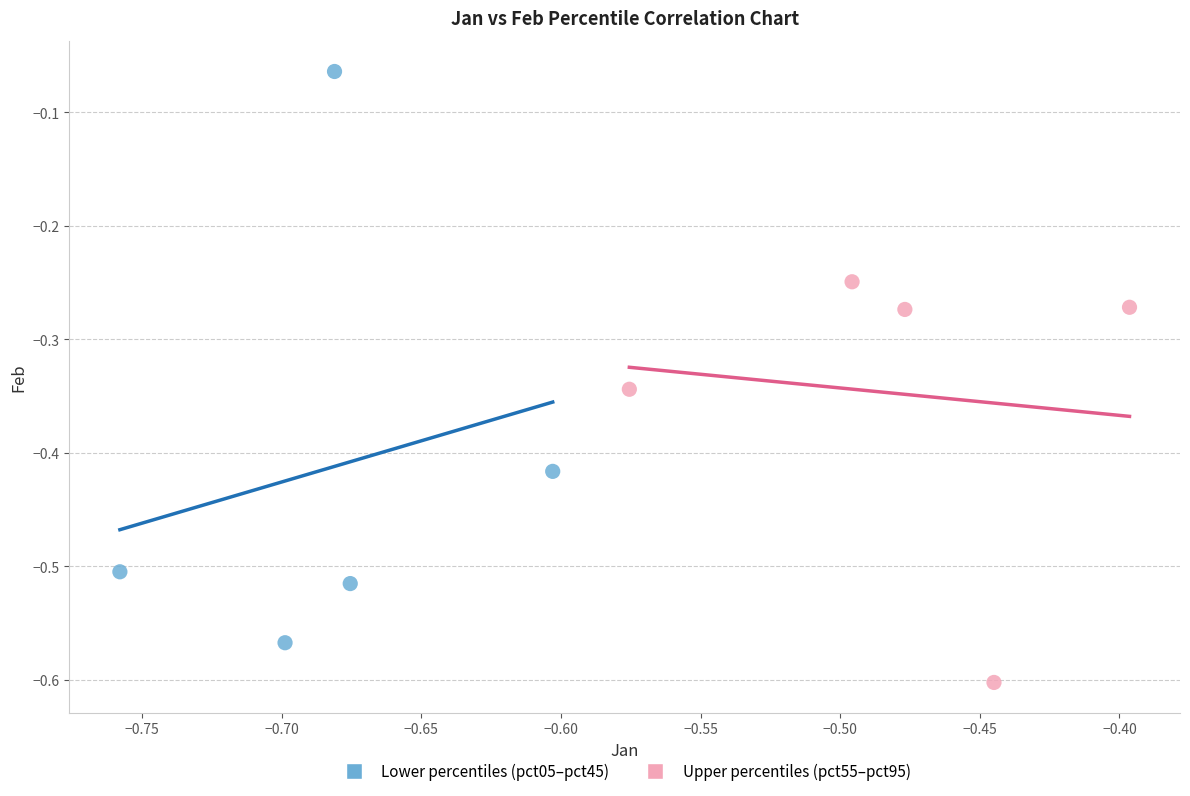

Which series reaches the maximum Y coordinate?

Lower percentiles (pct05–pct45)